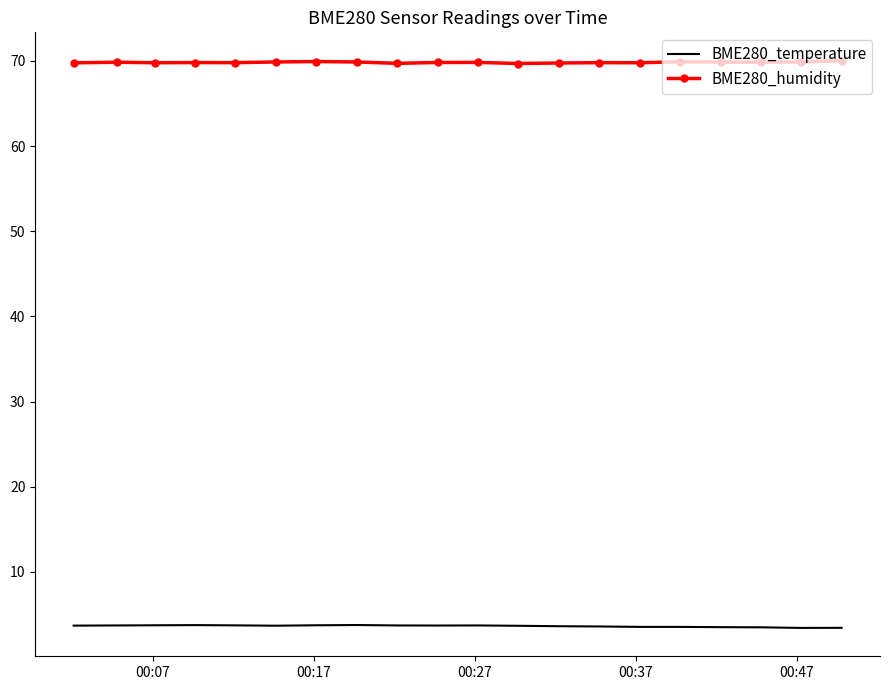

True or false: BME280_humidity and BME280_temperature cross at least once.

False